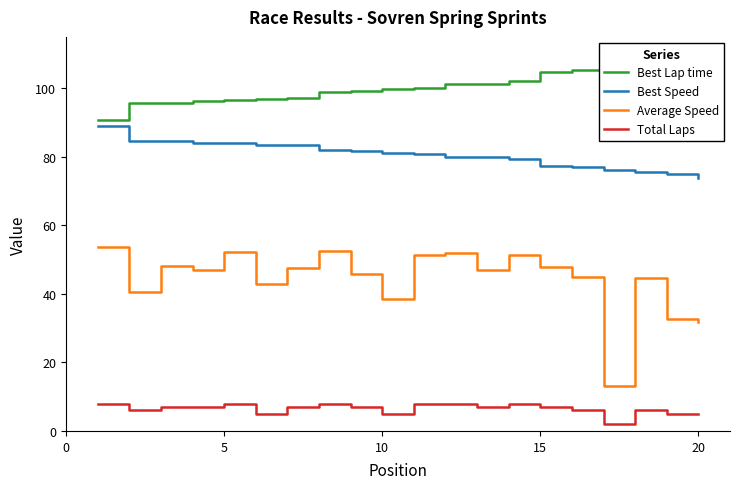

True or false: Average Speed and Best Speed cross at least once.

False